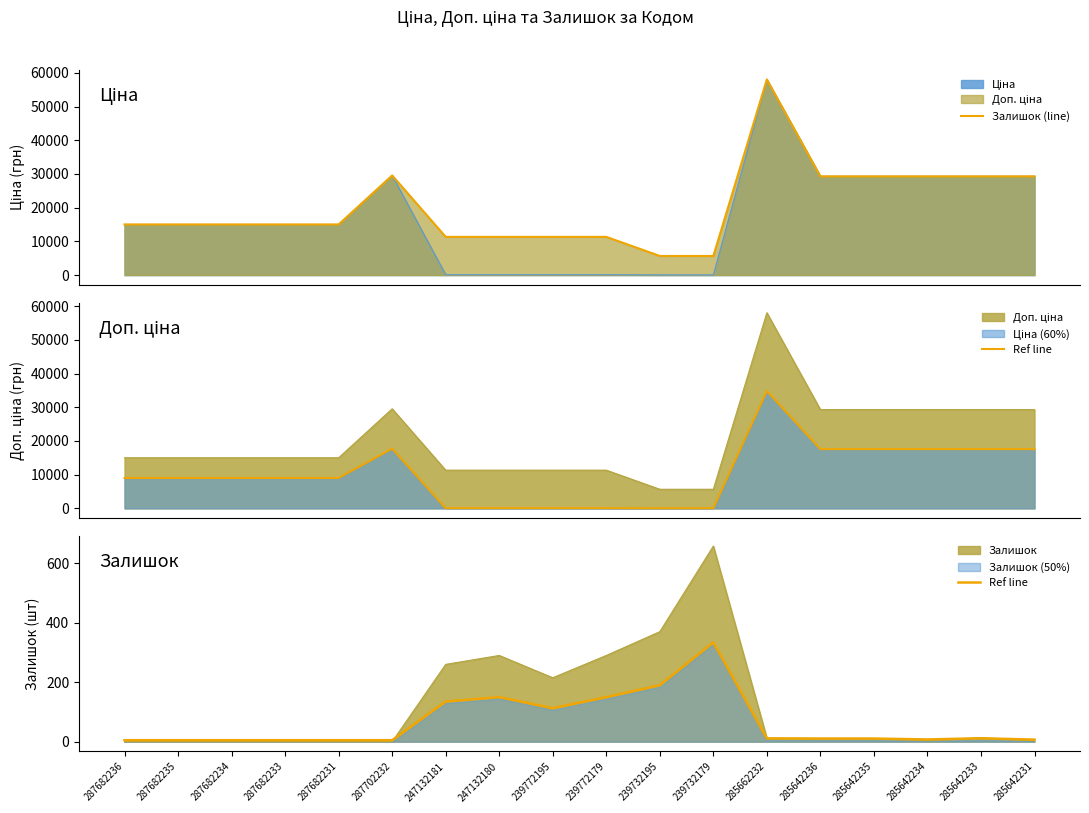

What is the difference between the highest and lowest values at 287682231?

15014.2